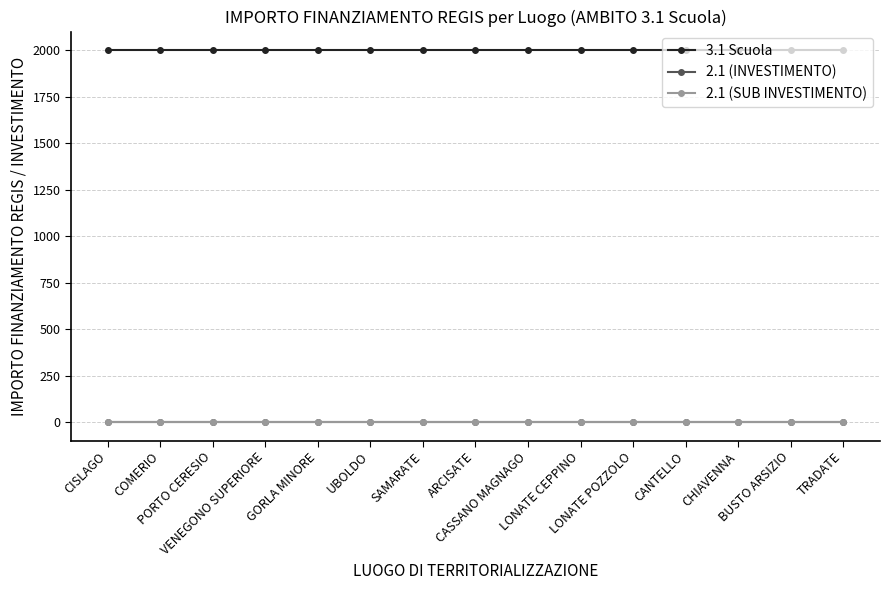

What is the label of the 12th point from the left?

CANTELLO